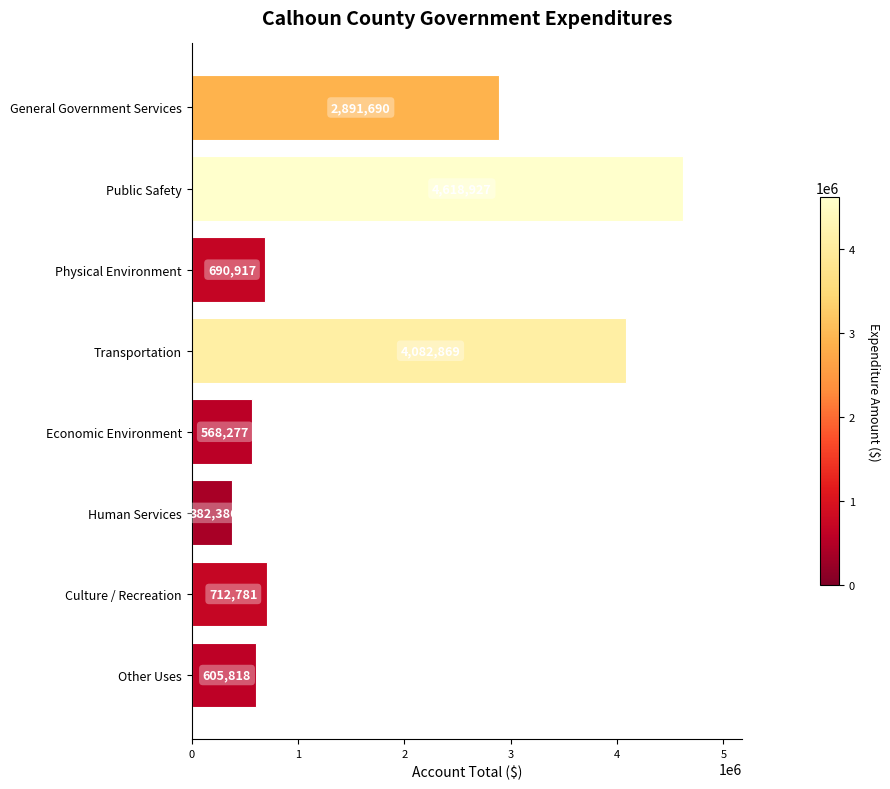

Reading top to bottom, extract all data points from this chart.

General Government Services=2891690	Public Safety=4618927	Physical Environment=690917	Transportation=4082869	Economic Environment=568277	Human Services=382386	Culture / Recreation=712781	Other Uses=605818